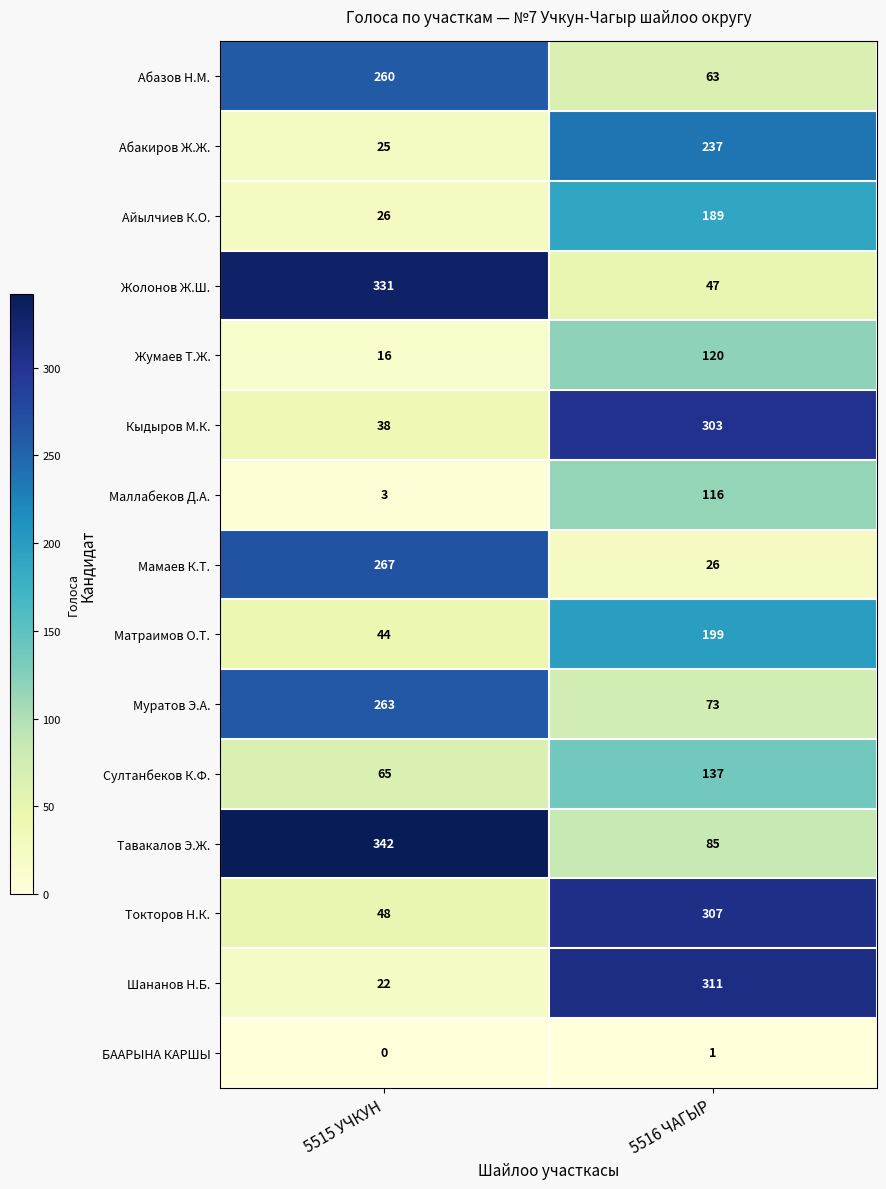

Reading left to right, transcribe all the data shown in this chart.

Абазов Н.М.: 5515 УЧКУН=260	5516 ЧАГЫР=63
Абакиров Ж.Ж.: 5515 УЧКУН=25	5516 ЧАГЫР=237
Айылчиев К.О.: 5515 УЧКУН=26	5516 ЧАГЫР=189
Жолонов Ж.Ш.: 5515 УЧКУН=331	5516 ЧАГЫР=47
Жумаев Т.Ж.: 5515 УЧКУН=16	5516 ЧАГЫР=120
Кыдыров М.К.: 5515 УЧКУН=38	5516 ЧАГЫР=303
Маллабеков Д.А.: 5515 УЧКУН=3	5516 ЧАГЫР=116
Мамаев К.Т.: 5515 УЧКУН=267	5516 ЧАГЫР=26
Матраимов О.Т.: 5515 УЧКУН=44	5516 ЧАГЫР=199
Муратов Э.А.: 5515 УЧКУН=263	5516 ЧАГЫР=73
Султанбеков К.Ф.: 5515 УЧКУН=65	5516 ЧАГЫР=137
Тавакалов Э.Ж.: 5515 УЧКУН=342	5516 ЧАГЫР=85
Токторов Н.К.: 5515 УЧКУН=48	5516 ЧАГЫР=307
Шананов Н.Б.: 5515 УЧКУН=22	5516 ЧАГЫР=311
БААРЫНА КАРШЫ: 5515 УЧКУН=0	5516 ЧАГЫР=1